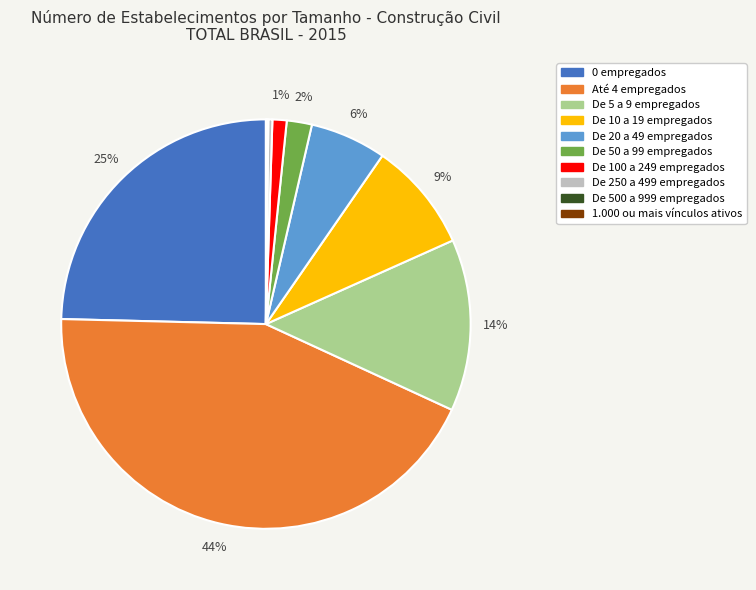

What is the ratio of the value at De 100 a 249 empregados to the value at De 5 a 9 empregados?

0.1